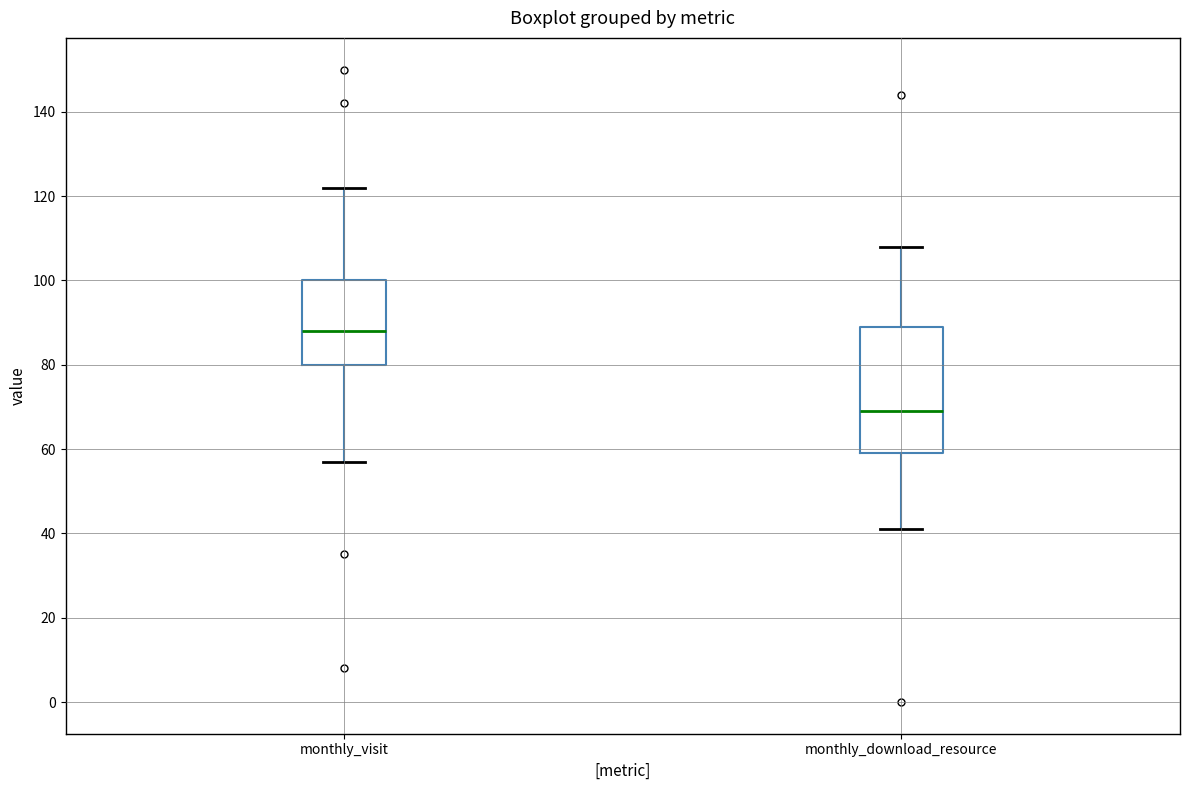

Reading left to right, transcribe this box plot: for each box, give where its median line is, the range the box spans, and where its two whiskers end, as read against the y-axis. The values are not printed on the chart, so give them approximately, as read against the axis.

monthly_visit: median 88, box 80 to 100, whiskers 58 to 122
monthly_download_resource: median 70, box 60 to 90, whiskers 42 to 108